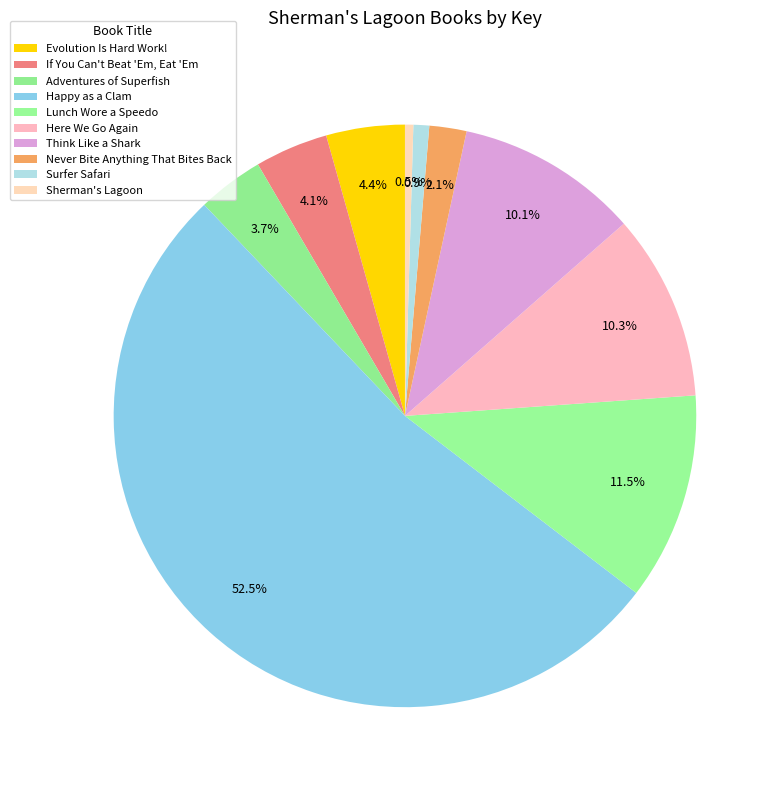

The Adventures of Superfish slice represents 18% of the pie. True or false?

False